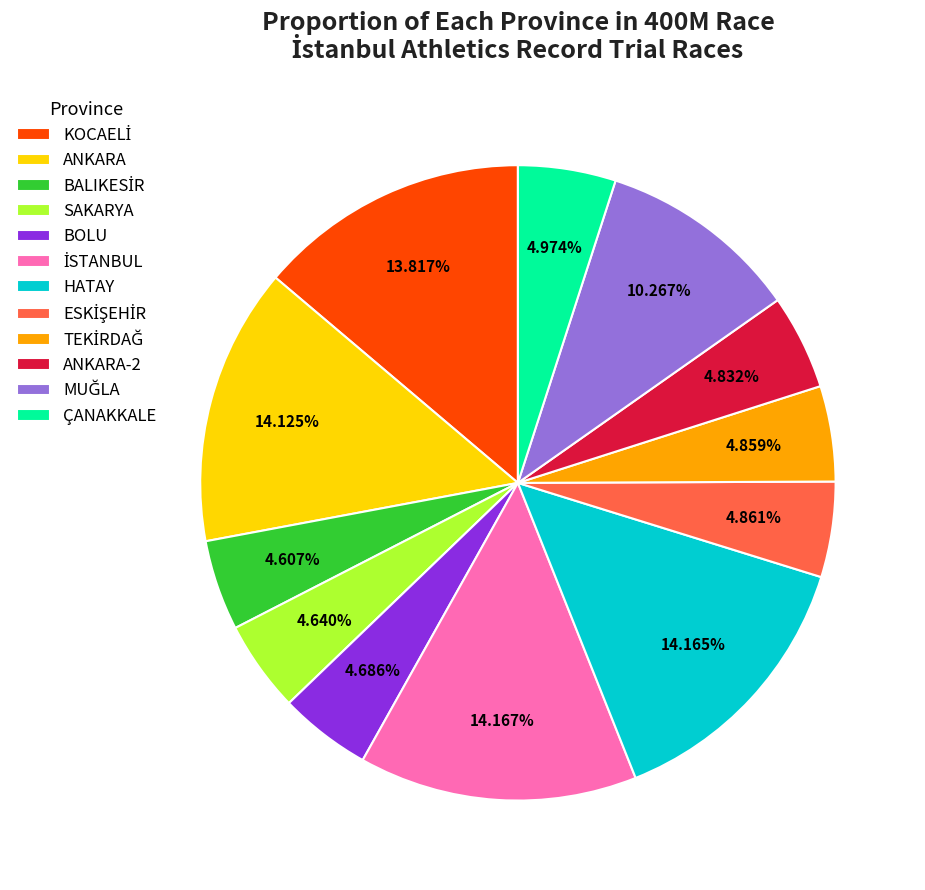

Count the number of slices in the pie.

12